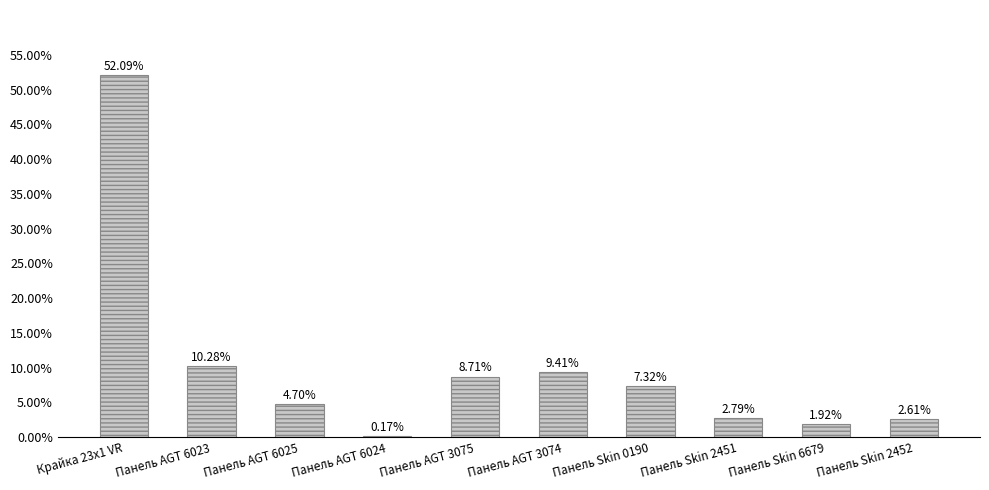

Between Панель Skin 0190 and Панель AGT 3075, which is larger?

Панель AGT 3075